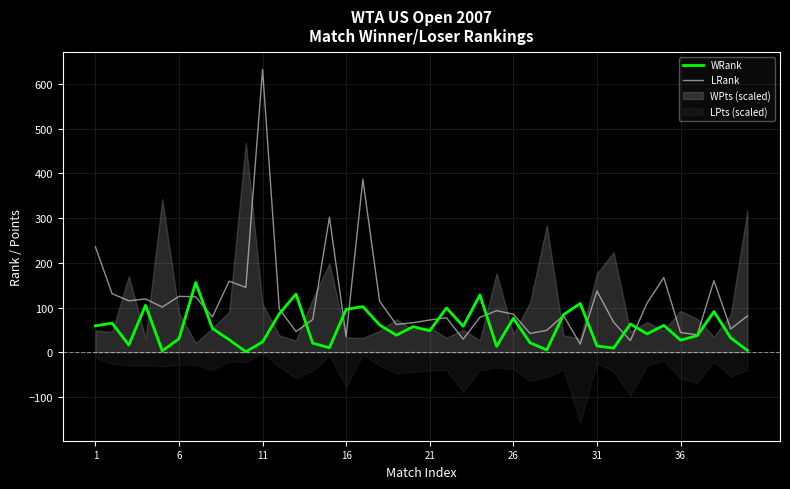

What is the maximum value for WRank?

156